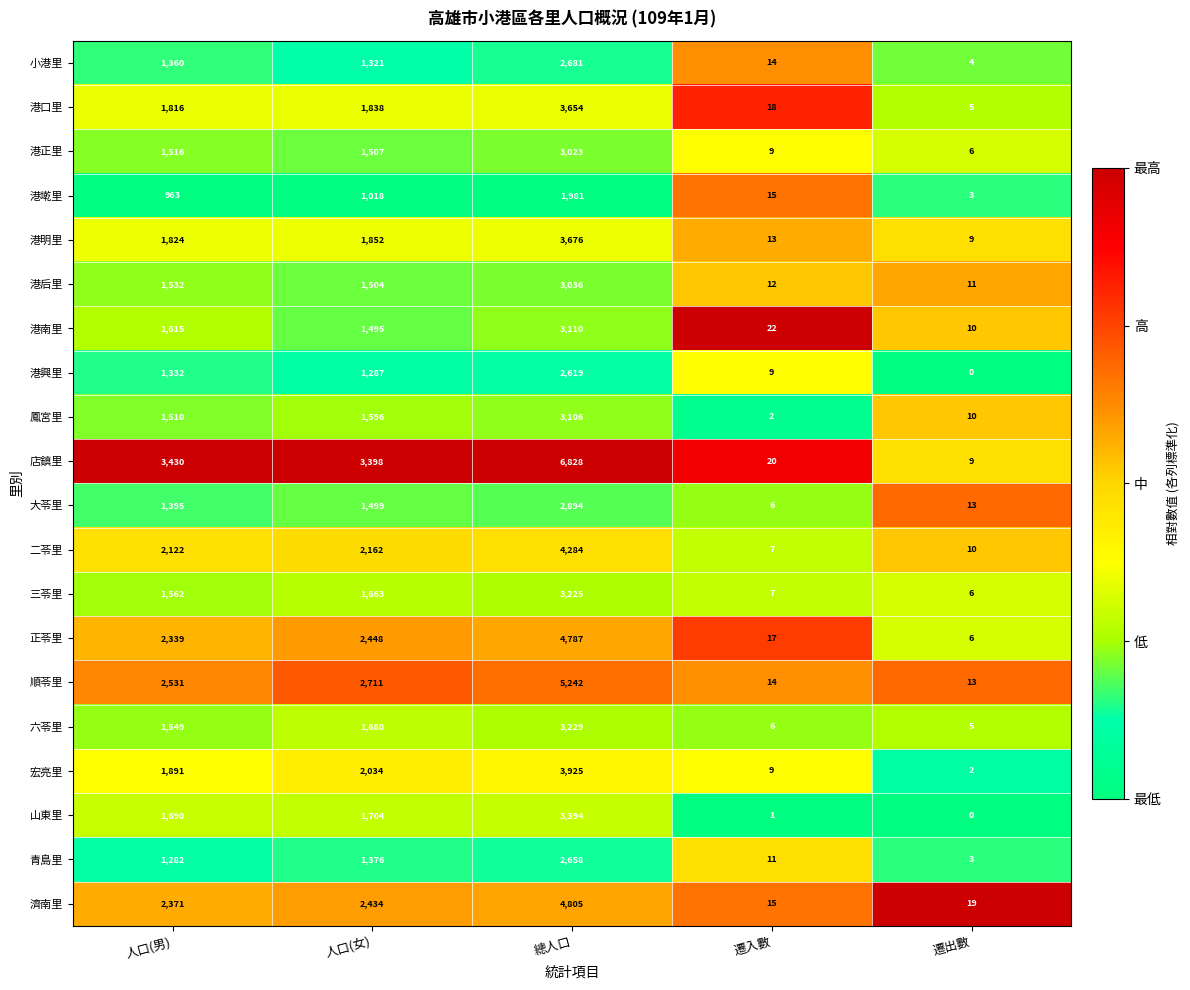

At which category is the sum across all series the highest?

總人口